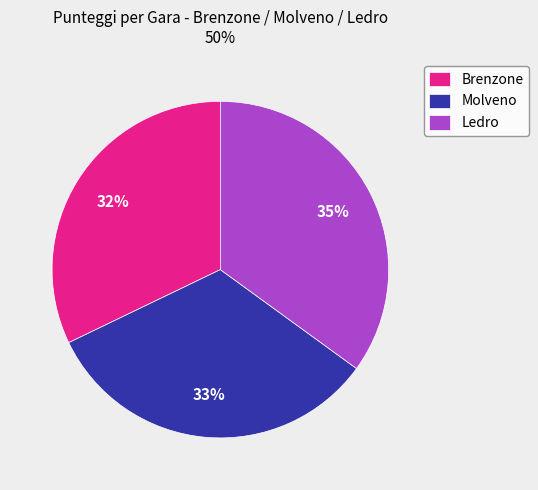

Which slice is the smallest?

Brenzone